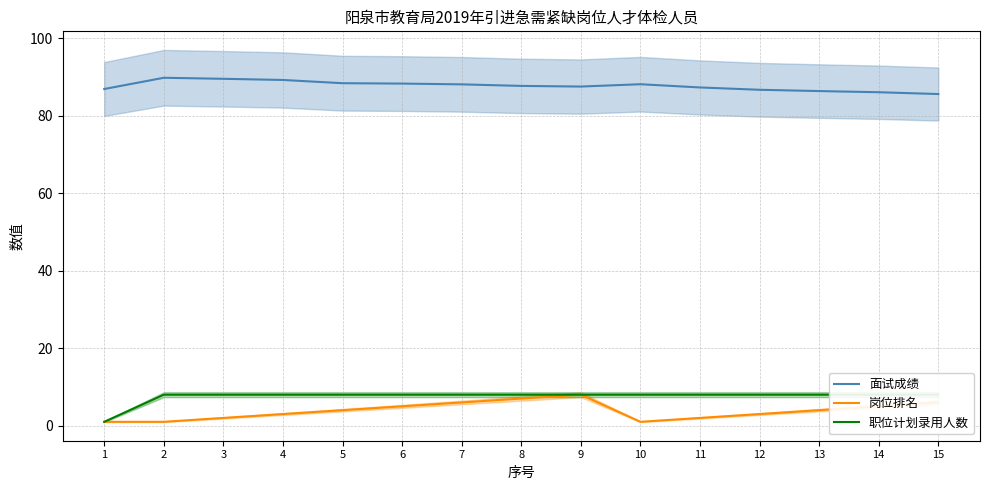

What is the difference between the highest and lowest values at 5?

84.4